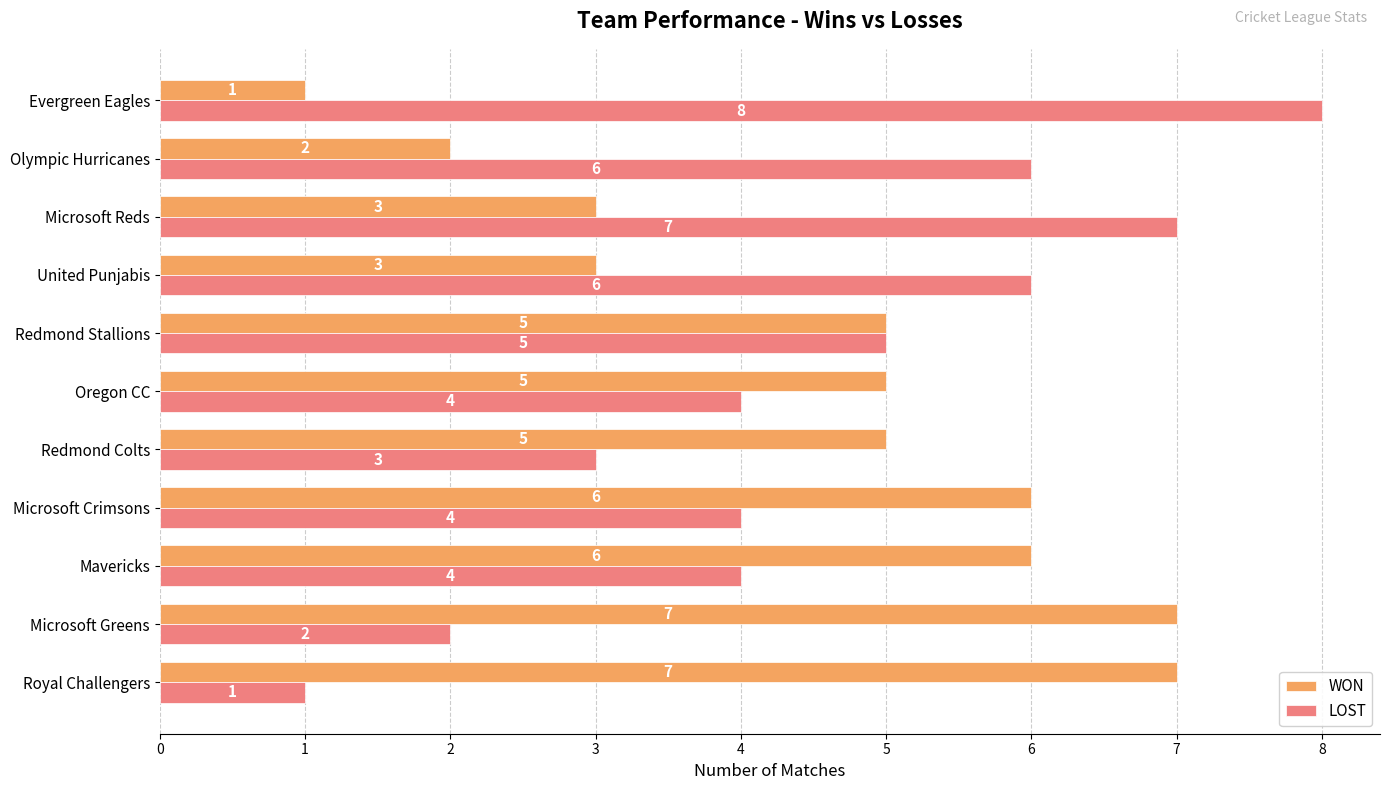

Is it true that WON equals 11 at Microsoft Greens?

False